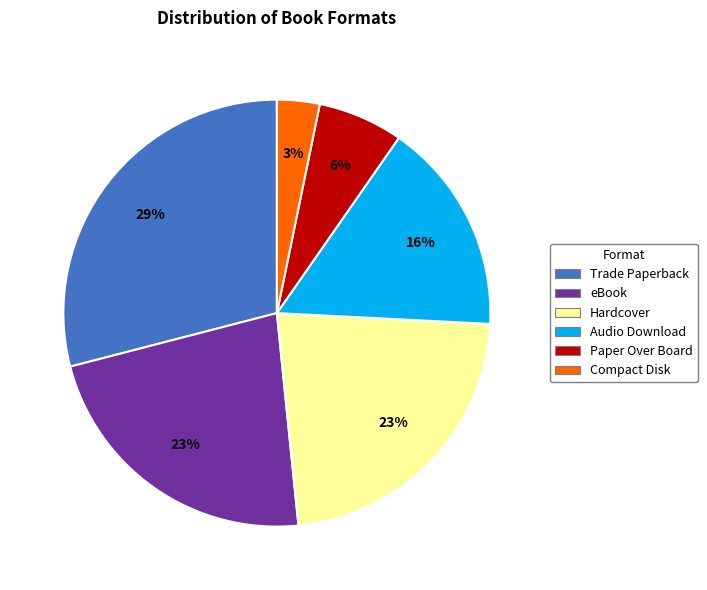

To the nearest percent, what portion does Compact Disk represent?

3%